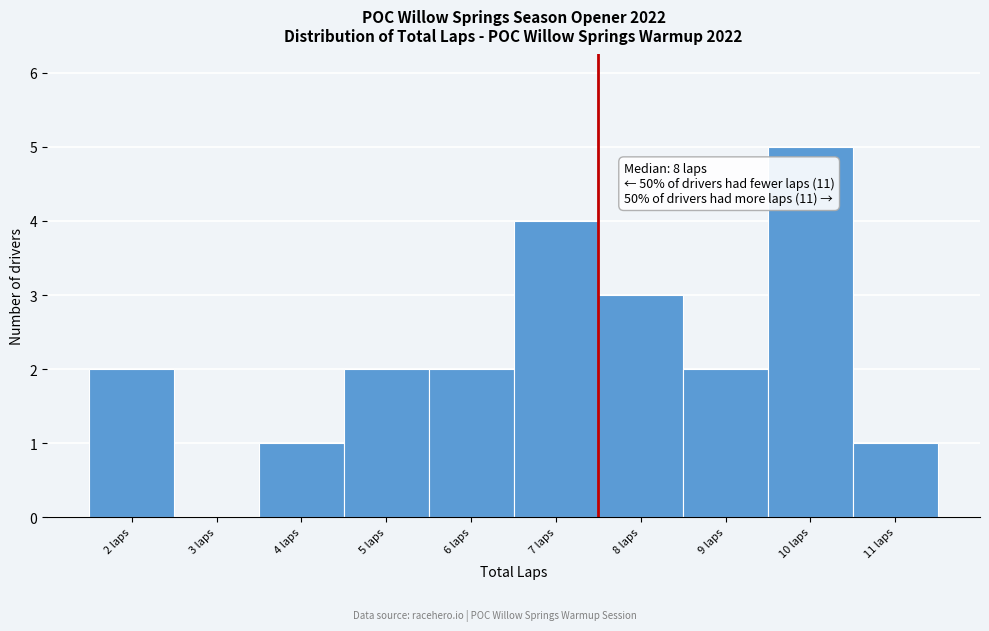

Which range on the x-axis has the tallest bar?

9.5 to 10.5